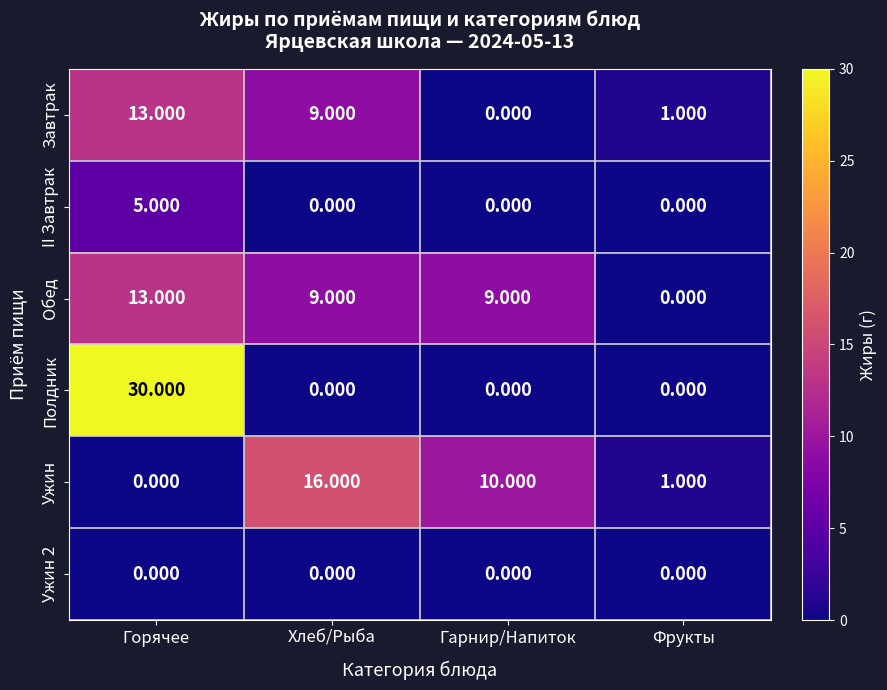

Which series has the widest spread of values?

Полдник